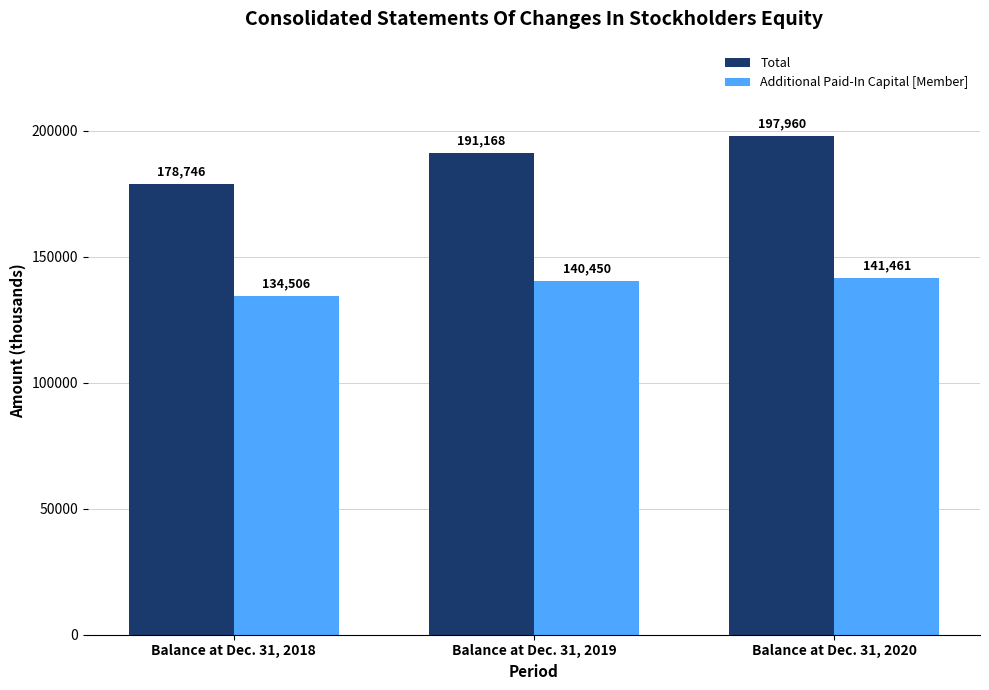

How many Total values are between 178746 and 197960?

3